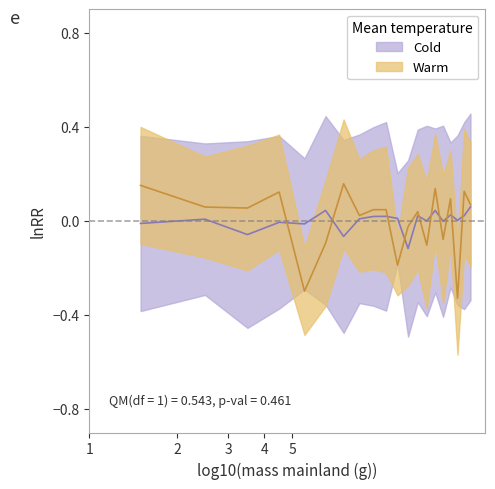

How many lines are shown in the chart?

2